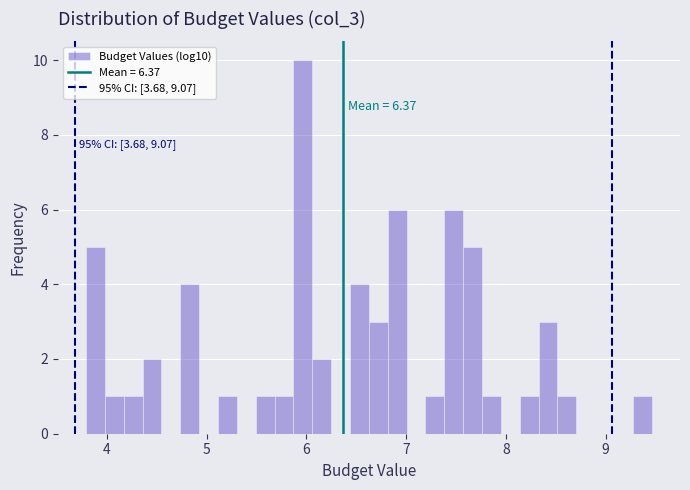

Around what value on the x-axis is the tallest bar? Give the approximate position of its centre, as read against the axis.

6.0